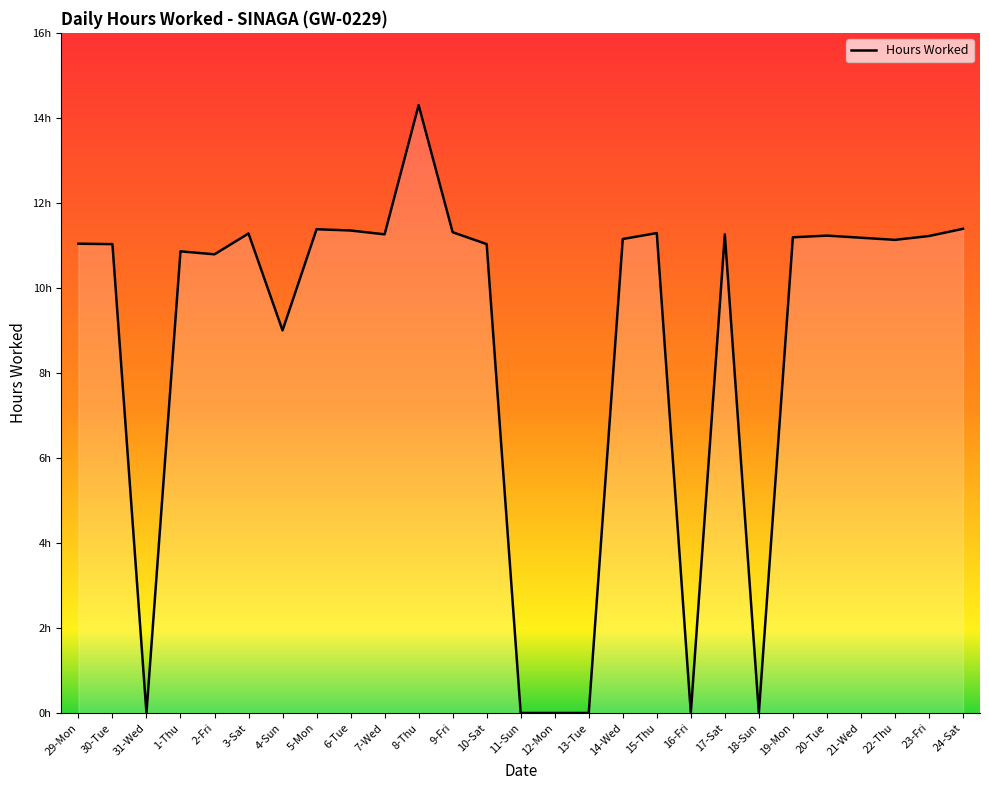

Where is the data nearest to the value 7?

4-Sun